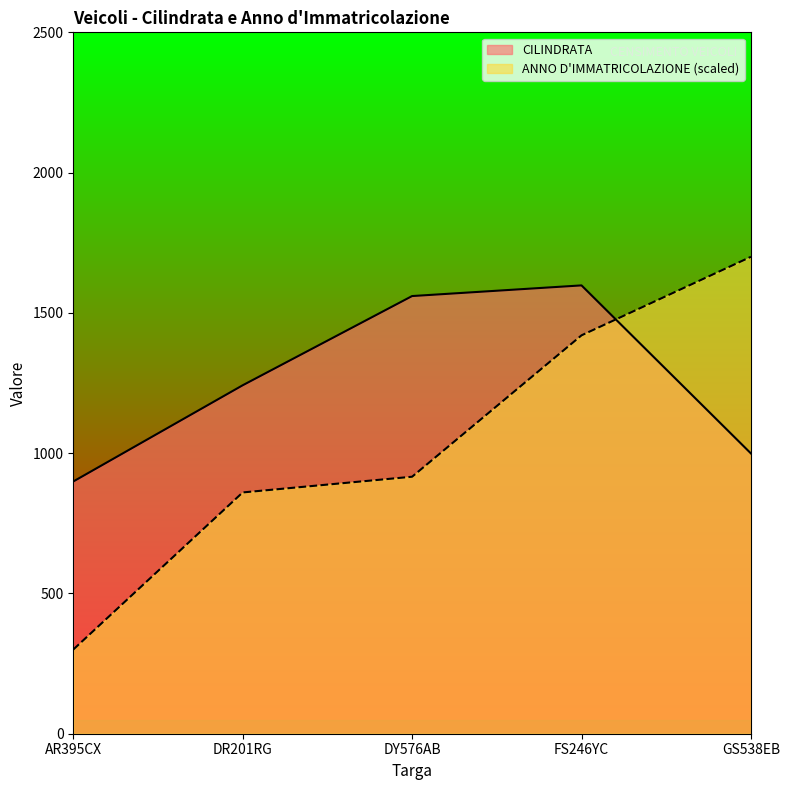

What is the difference between the ANNO D'IMMATRICOLAZIONE values at DR201RG and GS538EB?

840